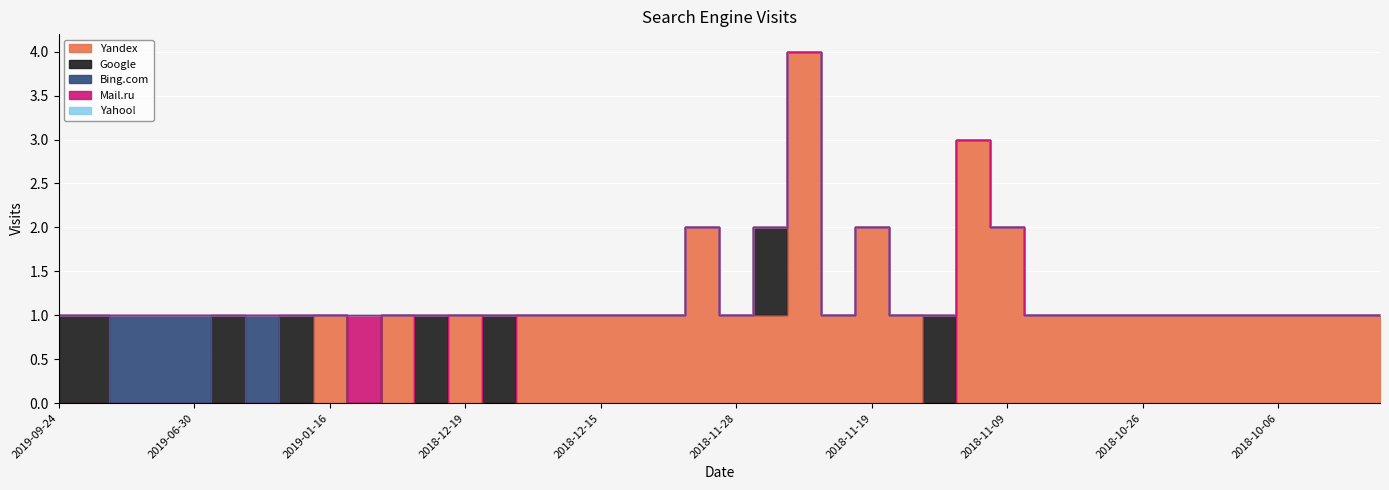

What is the label of the 14th point from the left?

2018-12-18